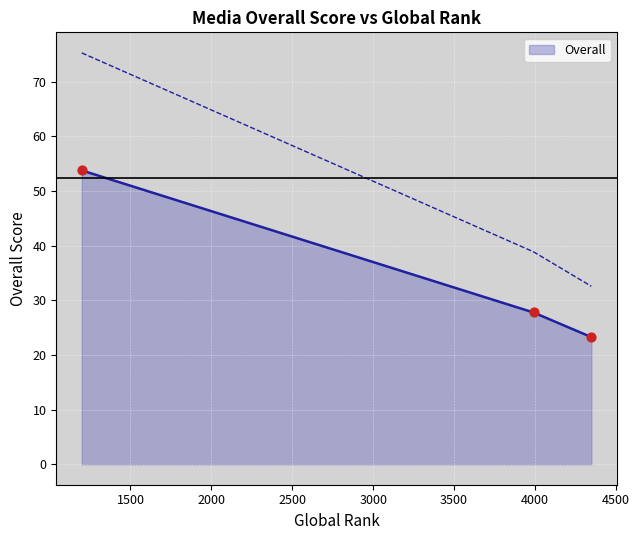

Which has a higher value, 3991 or 4348?

3991